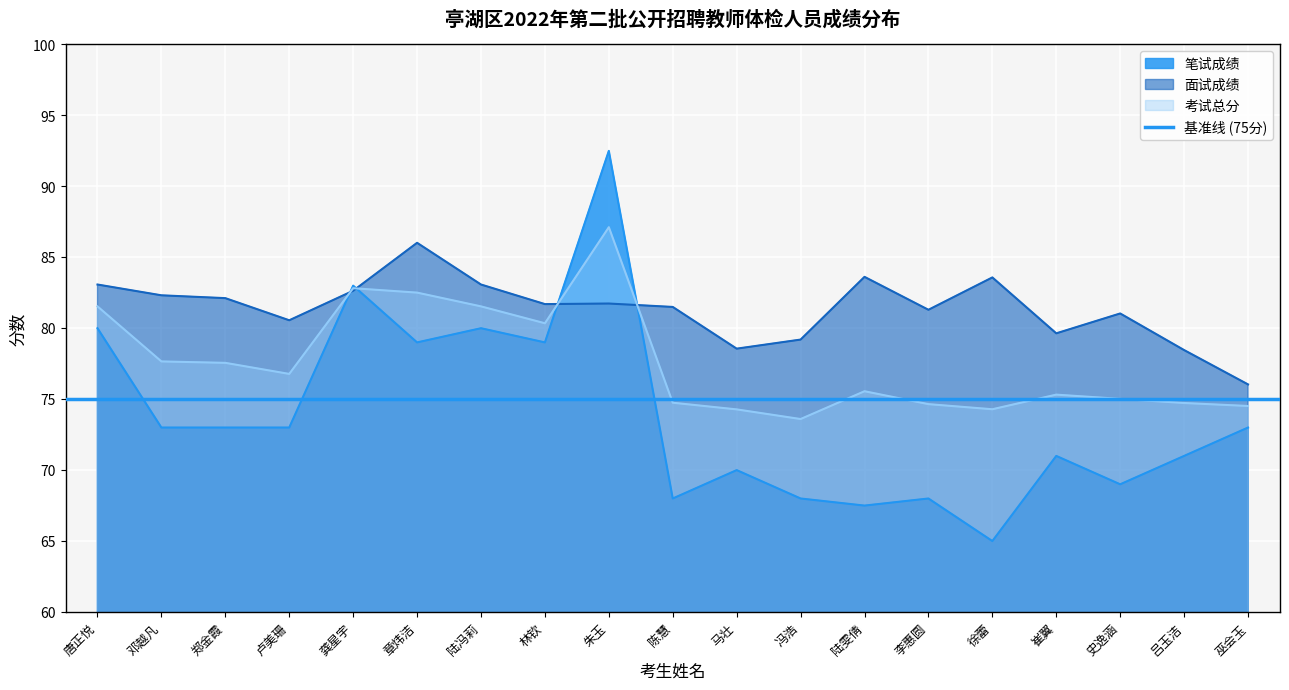

What is the difference between the second highest and minimum values in the 笔试成绩 series?

18.0